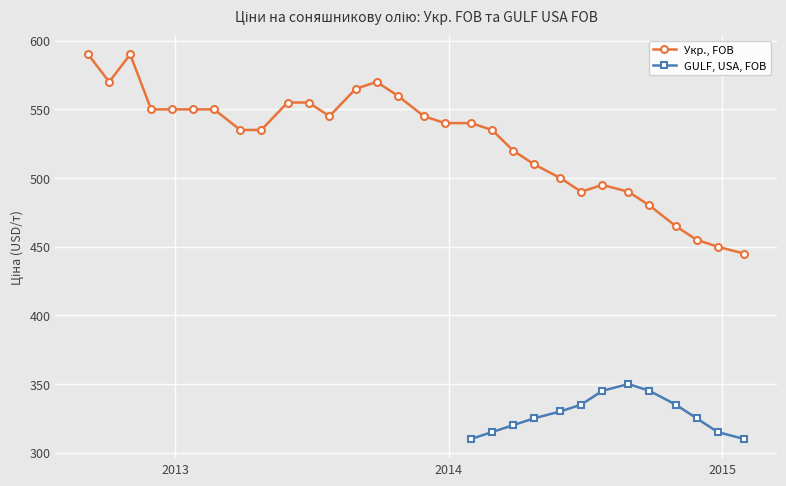

What is the approximate value at 2013-09-27, to the nearest 5?

570